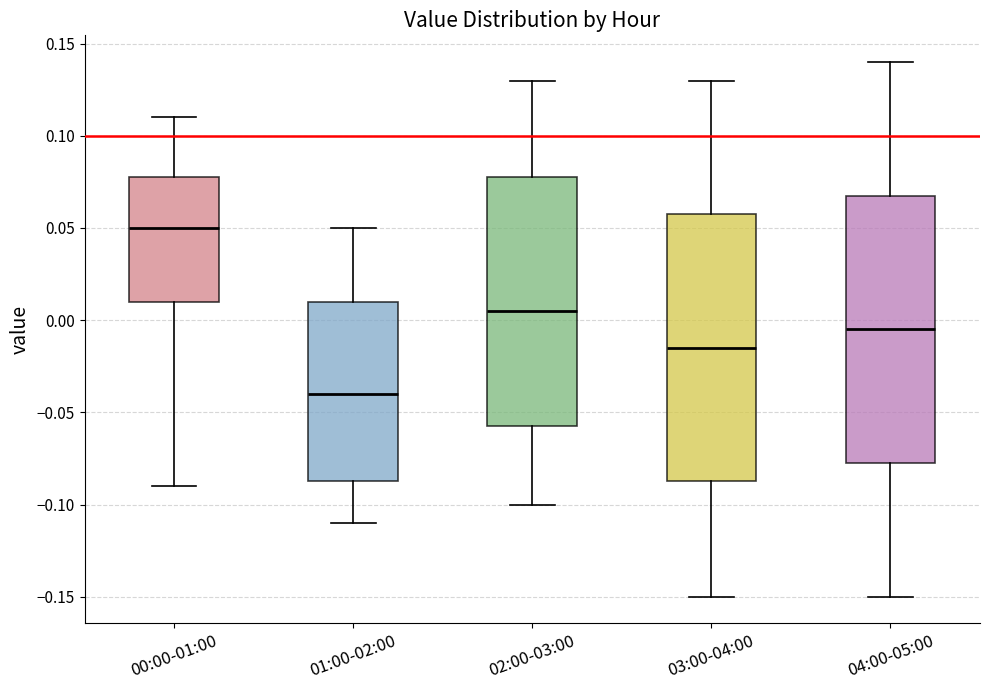

Reading left to right, transcribe this box plot: for each box, give where its median line is, the range the box spans, and where its two whiskers end, as read against the y-axis. The values are not printed on the chart, so give them approximately, as read against the axis.

00:00-01:00: median 0.050, box 0.010 to 0.080, whiskers -0.090 to 0.110
01:00-02:00: median -0.040, box -0.085 to 0.010, whiskers -0.110 to 0.050
02:00-03:00: median 0.005, box -0.055 to 0.080, whiskers -0.100 to 0.130
03:00-04:00: median -0.015, box -0.085 to 0.060, whiskers -0.150 to 0.130
04:00-05:00: median -0.005, box -0.075 to 0.070, whiskers -0.150 to 0.140